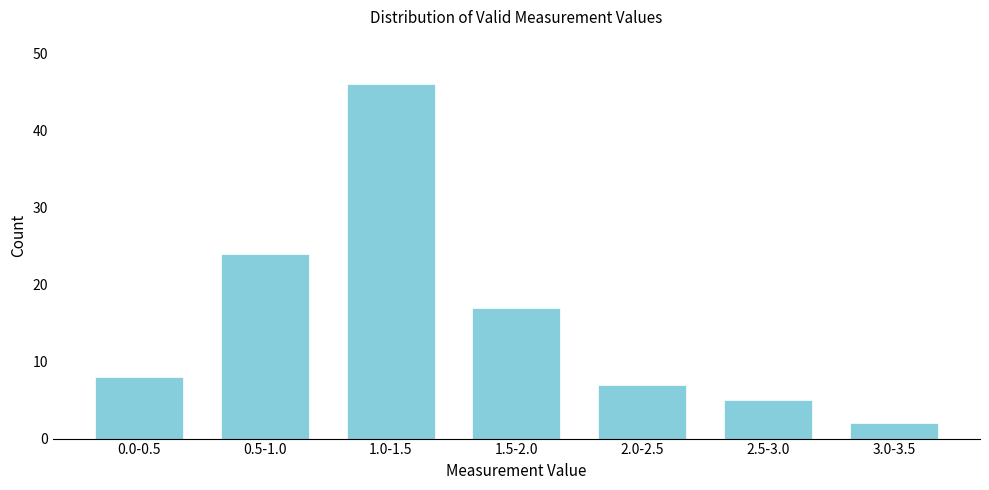

Reading left to right, transcribe all the data shown in this chart.

0.0-0.5=8	0.5-1.0=24	1.0-1.5=46	1.5-2.0=17	2.0-2.5=7	2.5-3.0=5	3.0-3.5=2